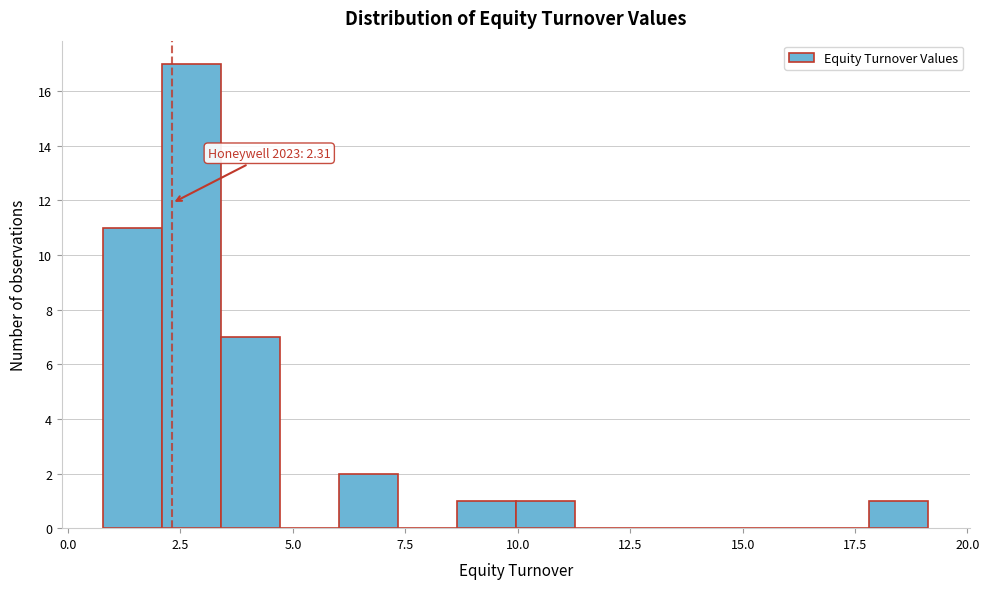

Read against the x-axis, roughly where is the centre of the tallest bar?

2.5